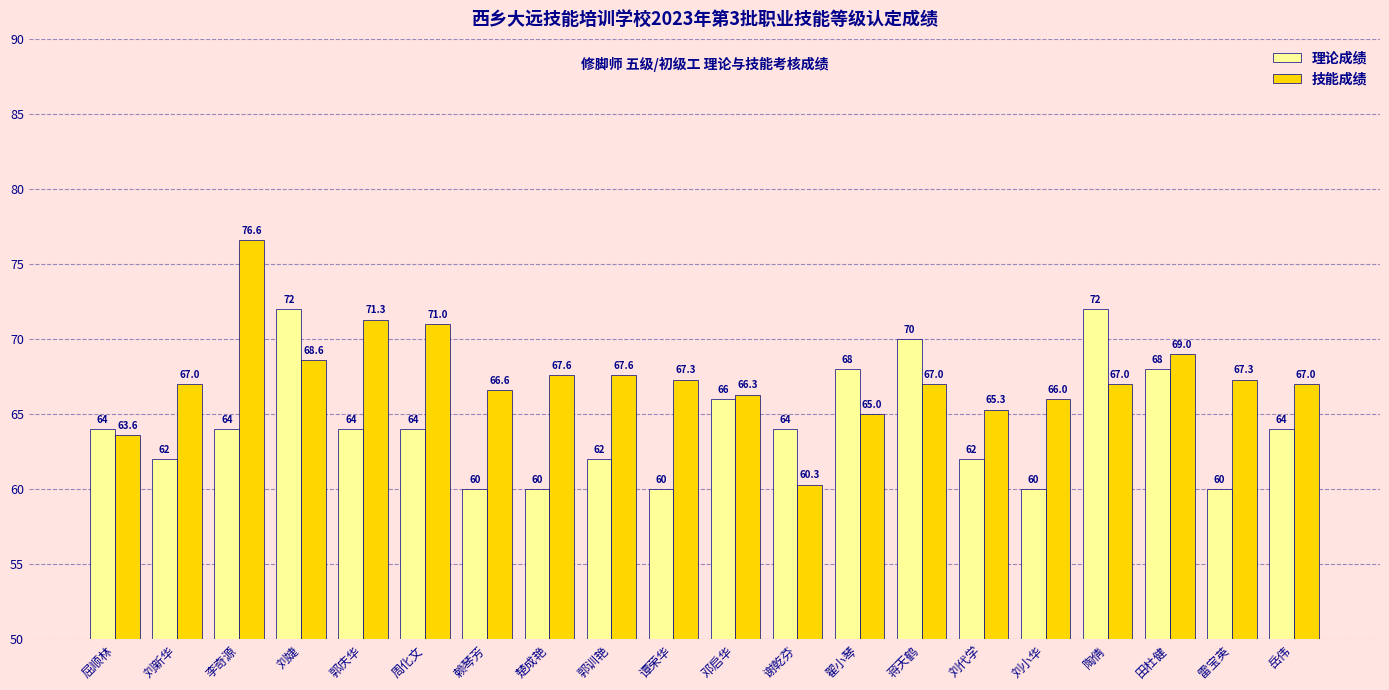

How many distinct data groups are displayed?

2